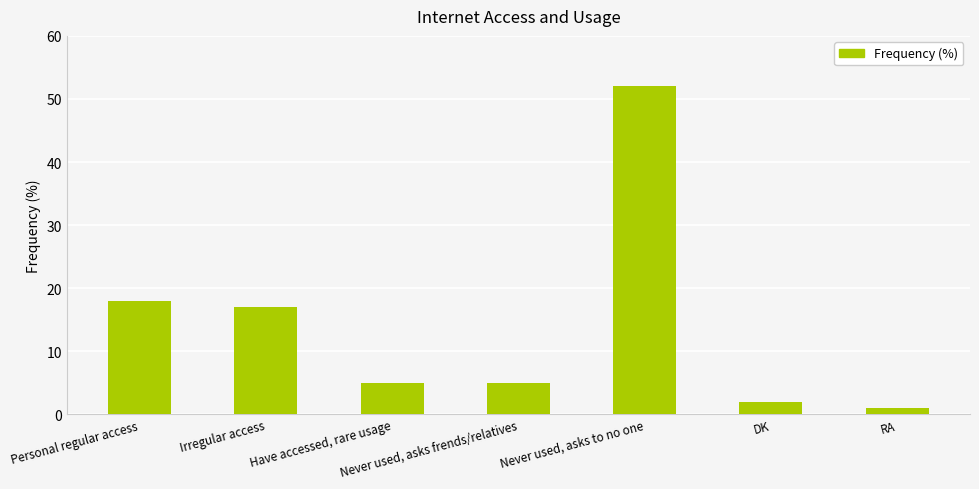

Does the chart contain stacked bars?

No